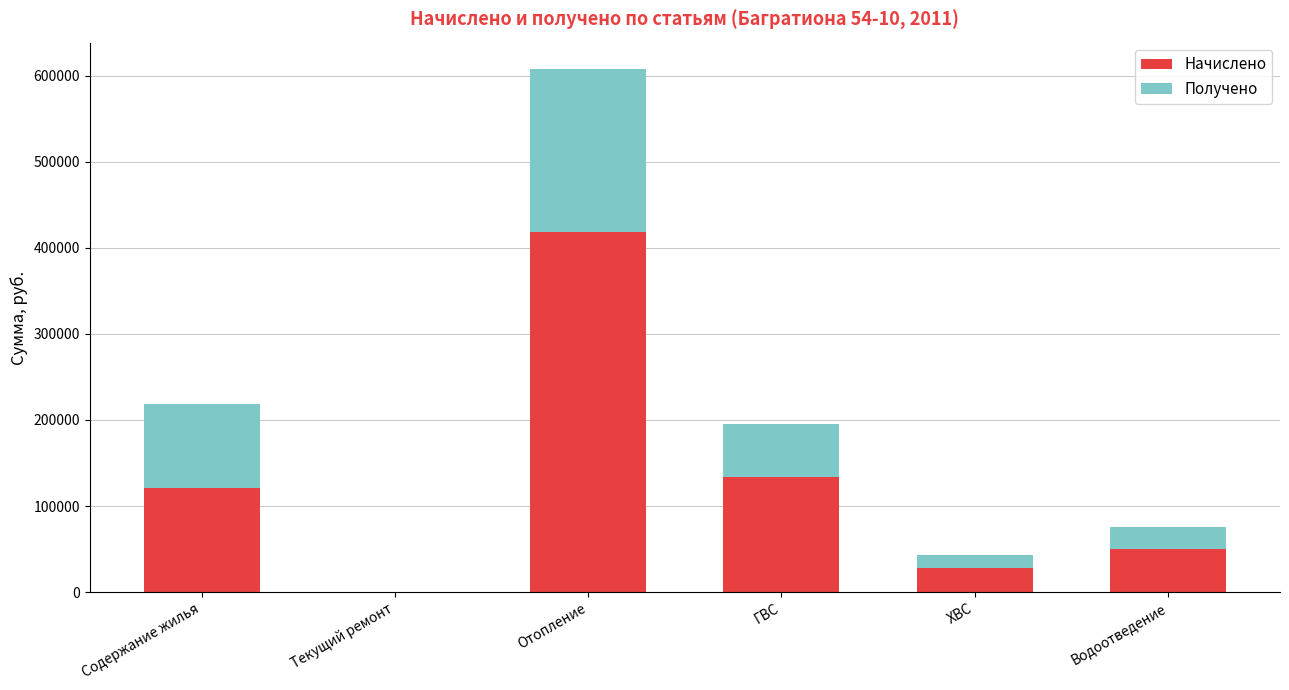

What is the total value across all series at Содержание жилья?

218034.6